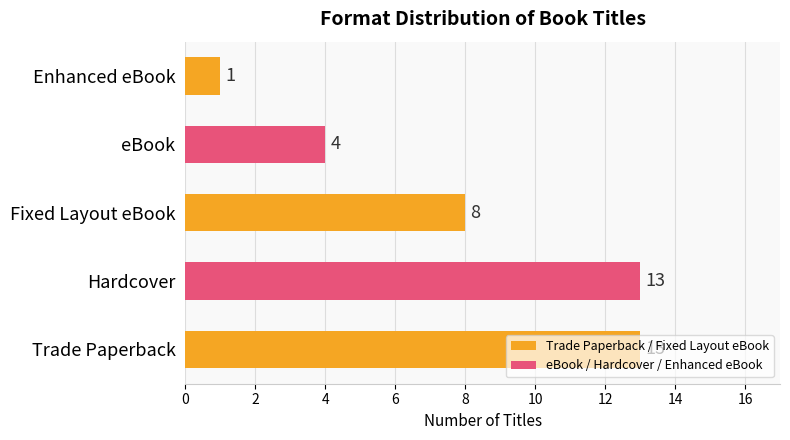

How many bars are there in total?

5